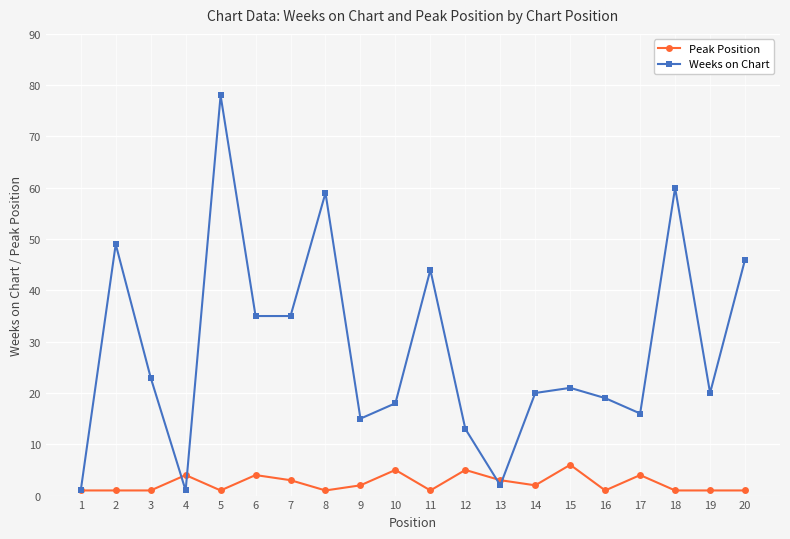

Which series changed the most between 3 and 13?

Weeks on Chart